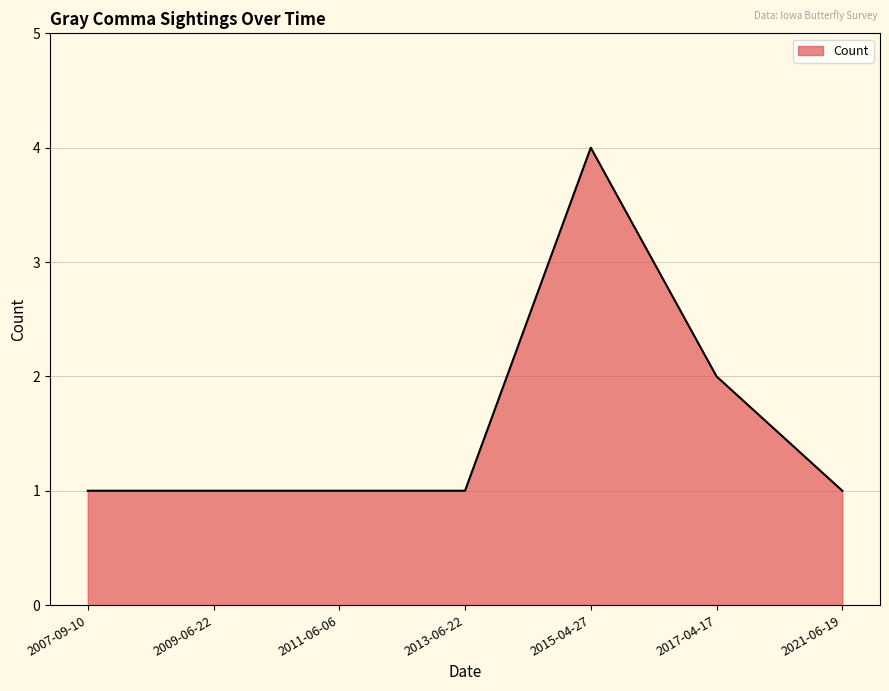

What is the difference between the second highest and minimum values?

1